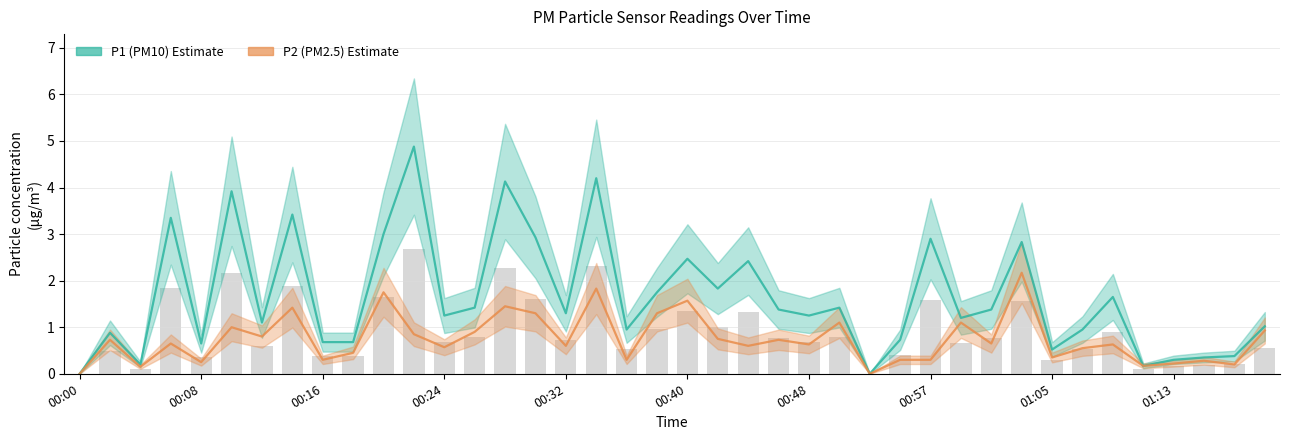

Which series has the largest range (max minus min)?

P1 (PM10)